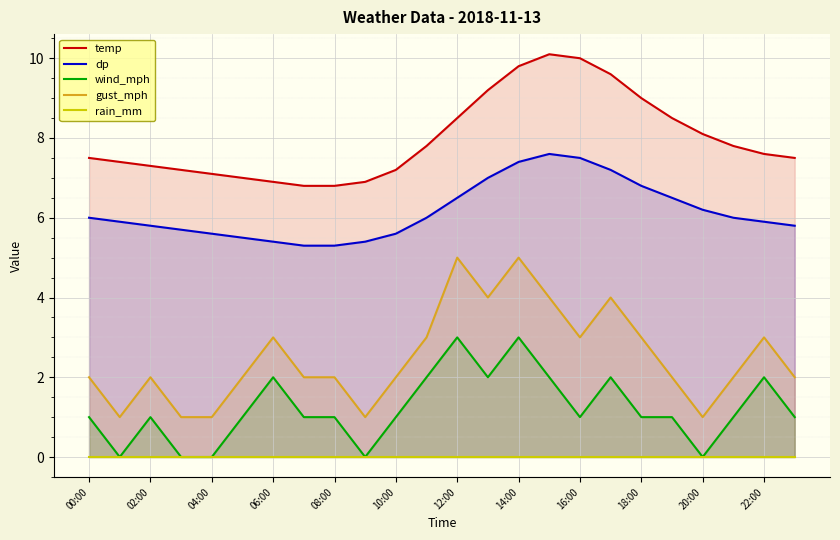

Which category has the highest value across all series?

15